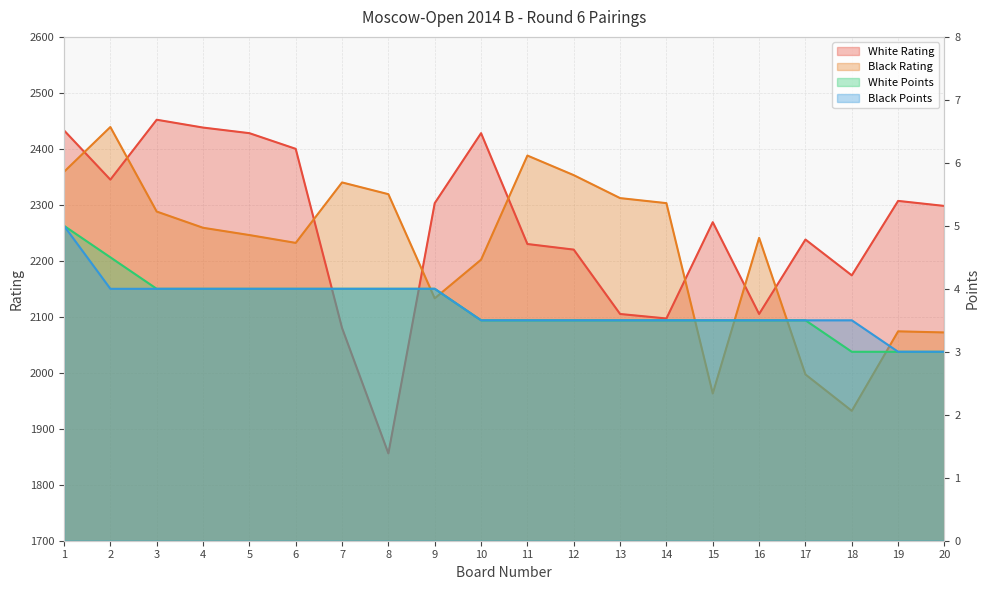

Where is White Points nearest to the value 4?

3